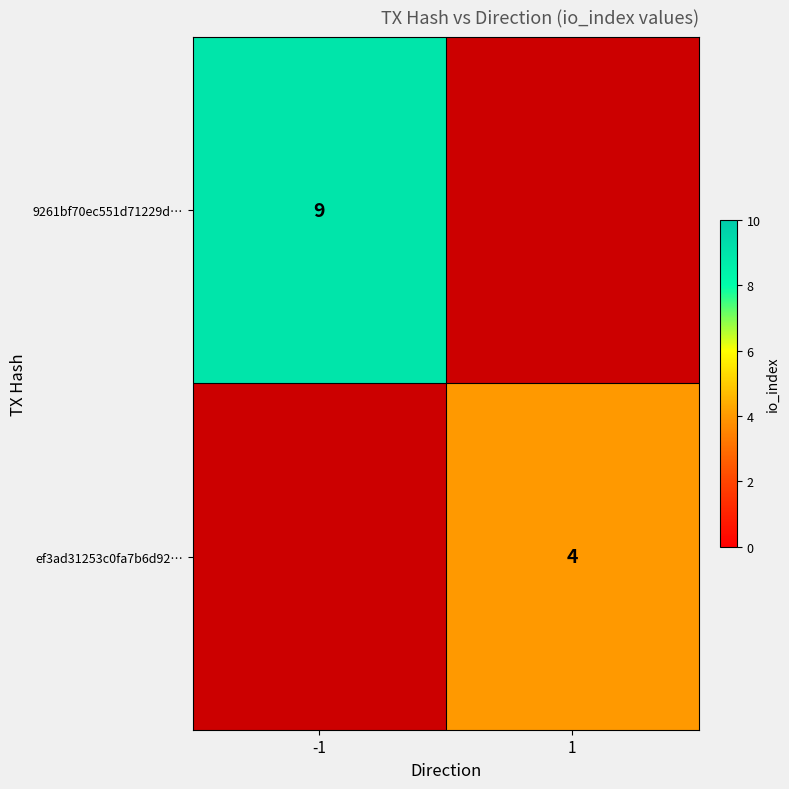

The value of 9261bf70ec551d71229d… at -1 is 4. True or false?

False